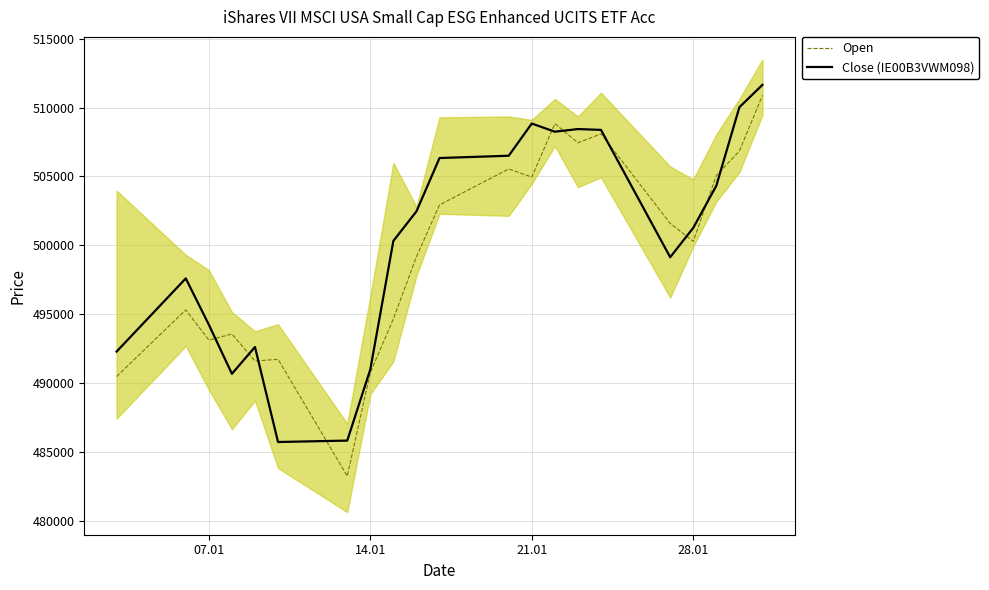

What is the lowest value of the Open series?

483269